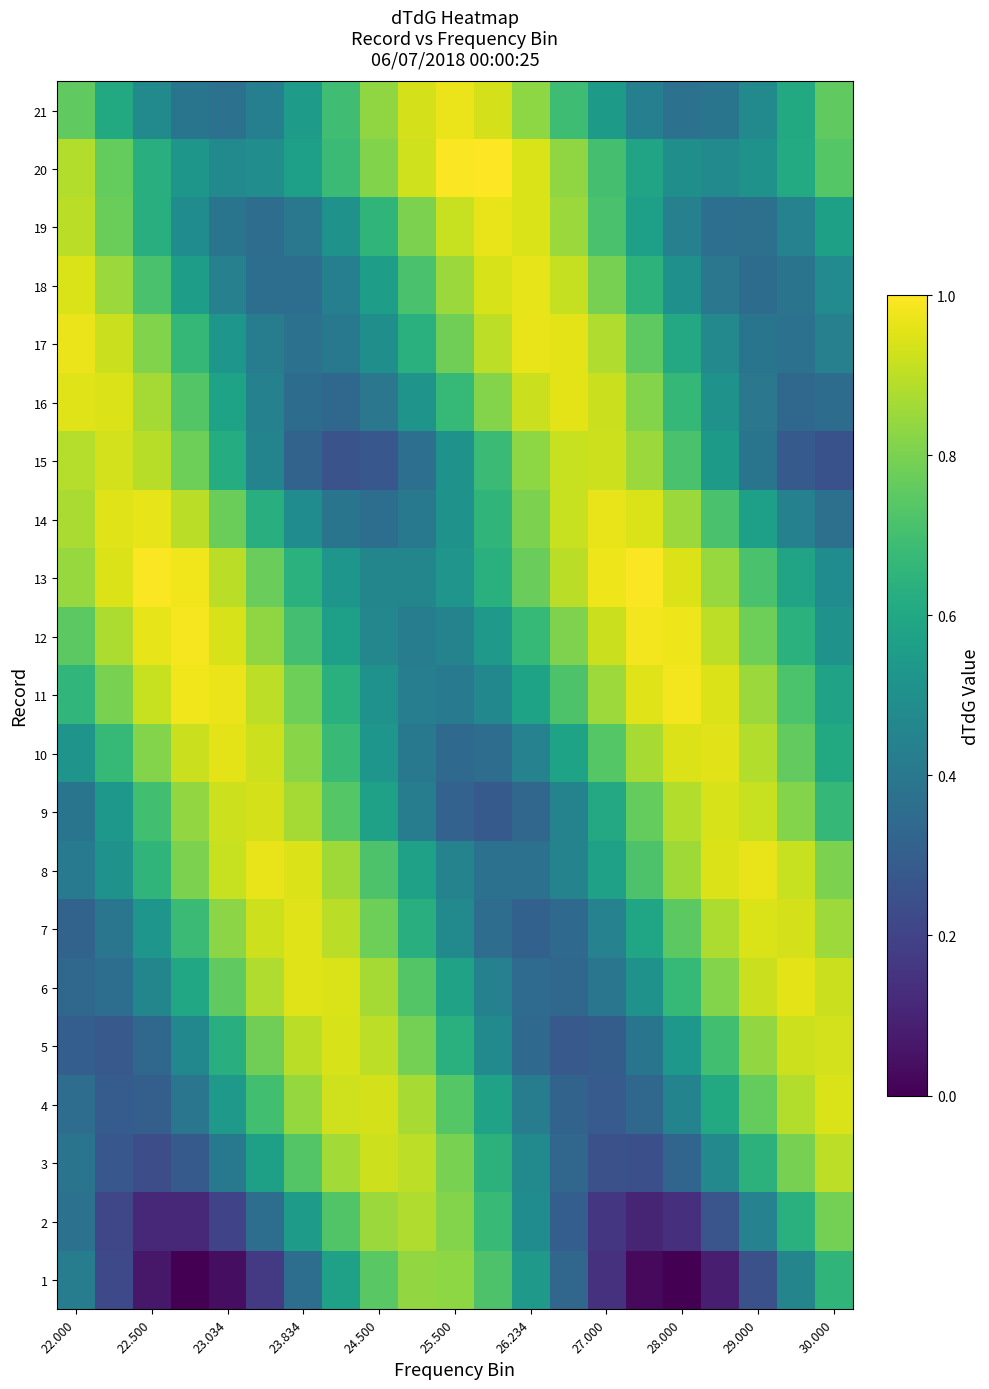

How many series are shown in this chart?

21